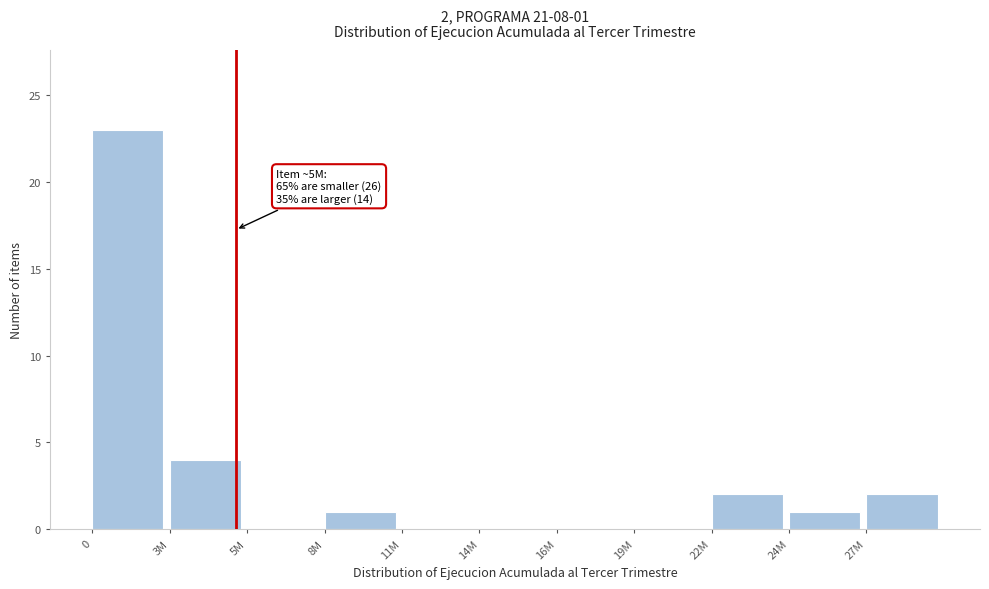

Reading left to right, extract all data points from this chart.

0=23	3M=4	5M=0	8M=1	11M=0	14M=0	16M=0	19M=0	22M=2	24M=1	27M=2